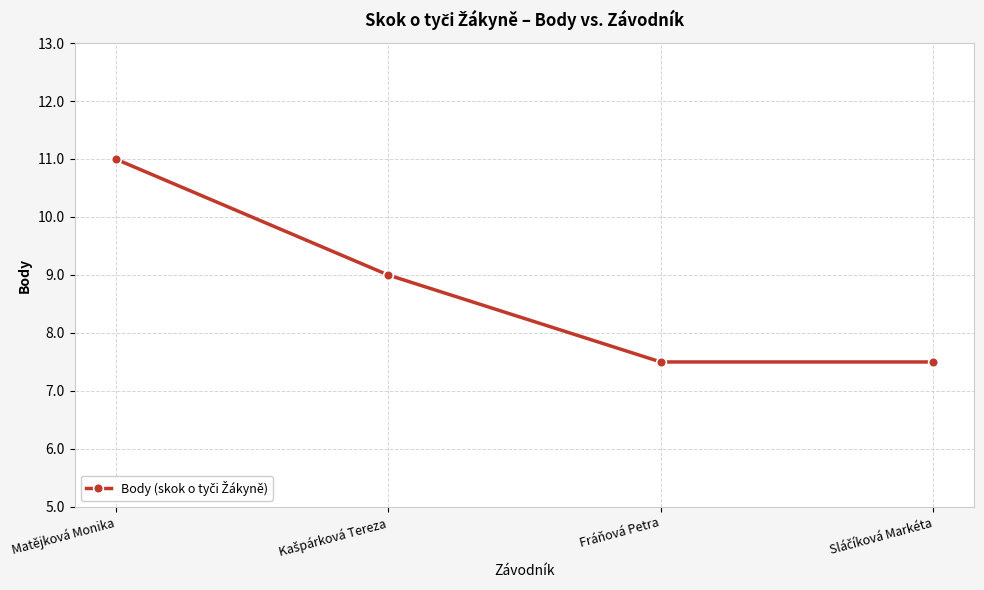

The chart shows a value of 11.0 at Matějková Monika. True or false?

True